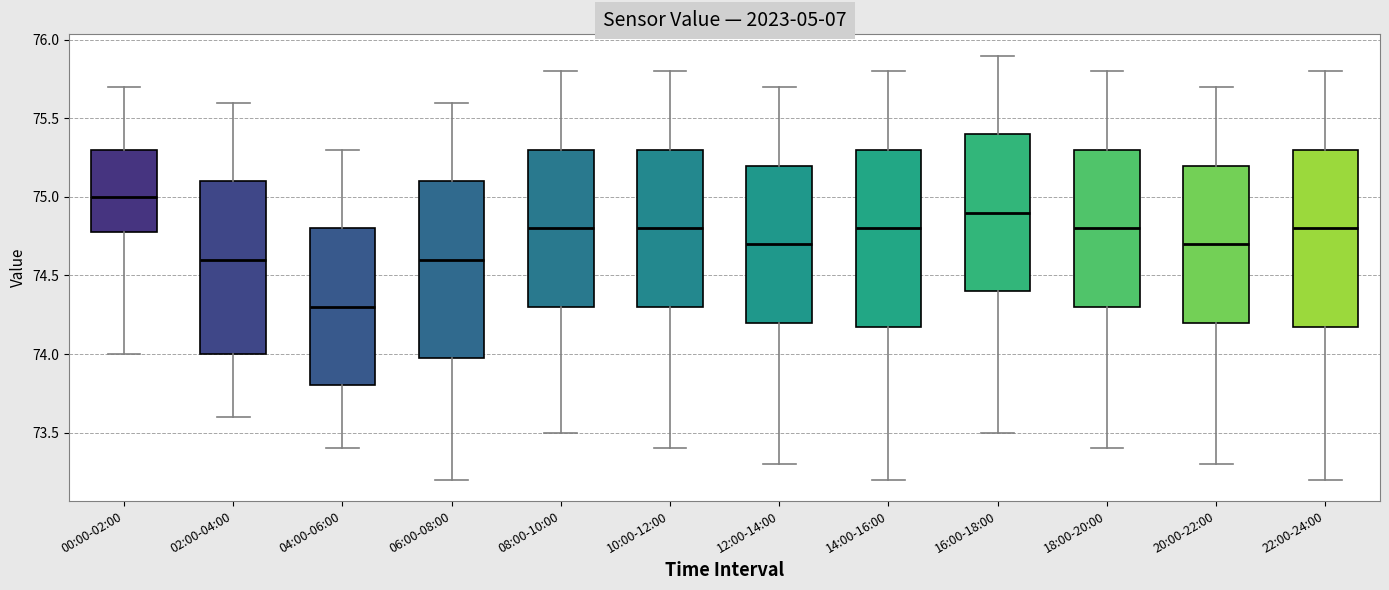

Where is the upper edge of the box for 18:00-20:00 on the y-axis? The values are not printed on the chart, so give them approximately, as read against the axis.

75.3